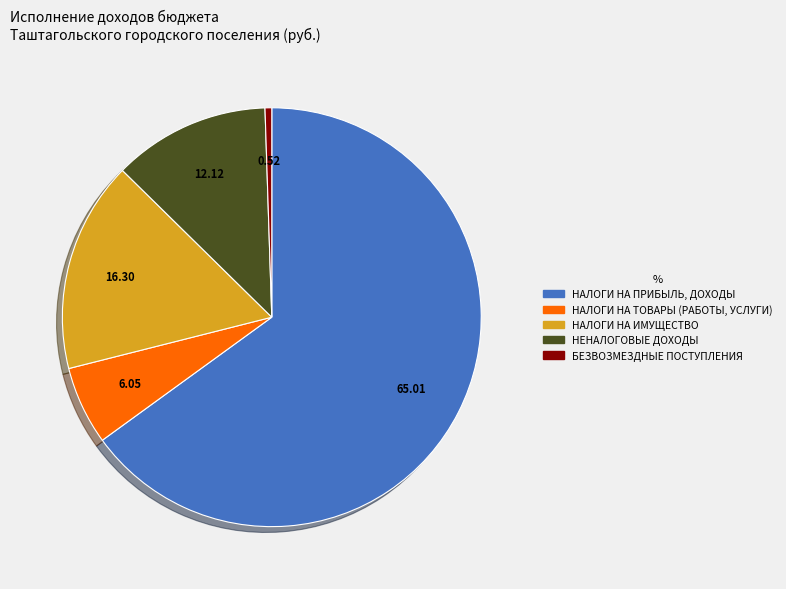

Does any single category account for the majority?

Yes